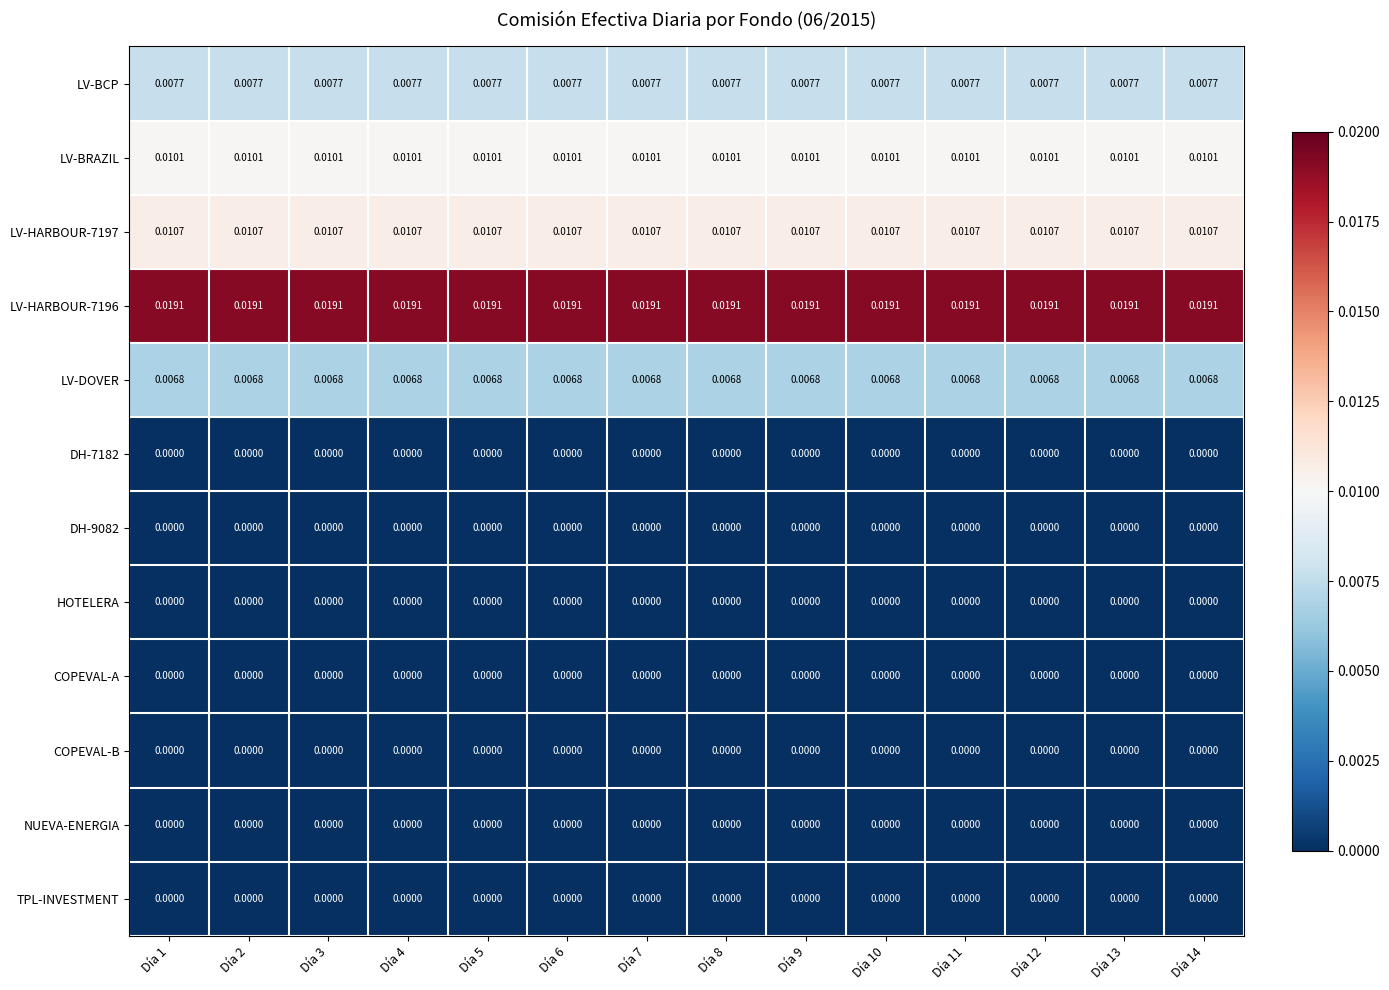

At how many categories does at least one series exceed 0?

14